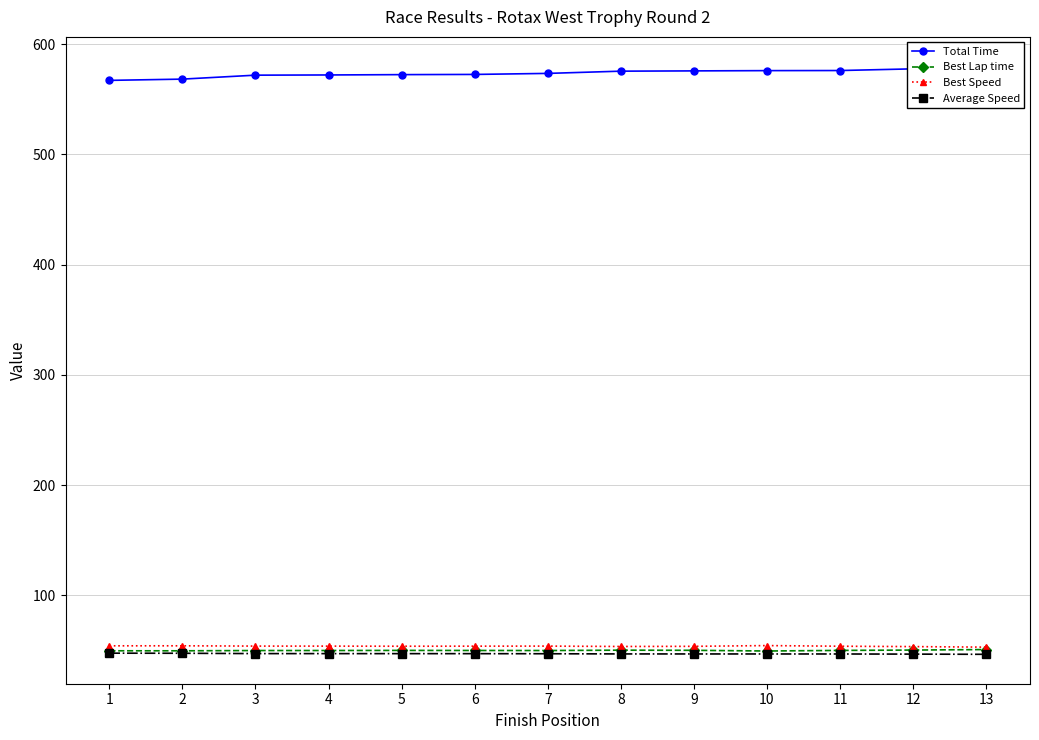

Between 6 and 8, which series saw the biggest shift?

Total Time